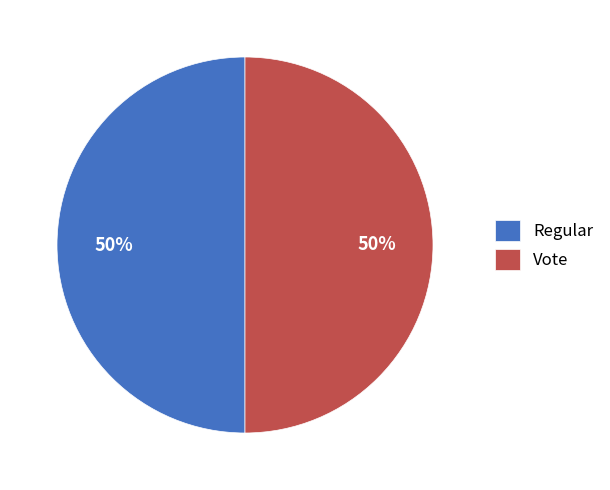

What percentage is the Vote slice, to the nearest percent?

50%